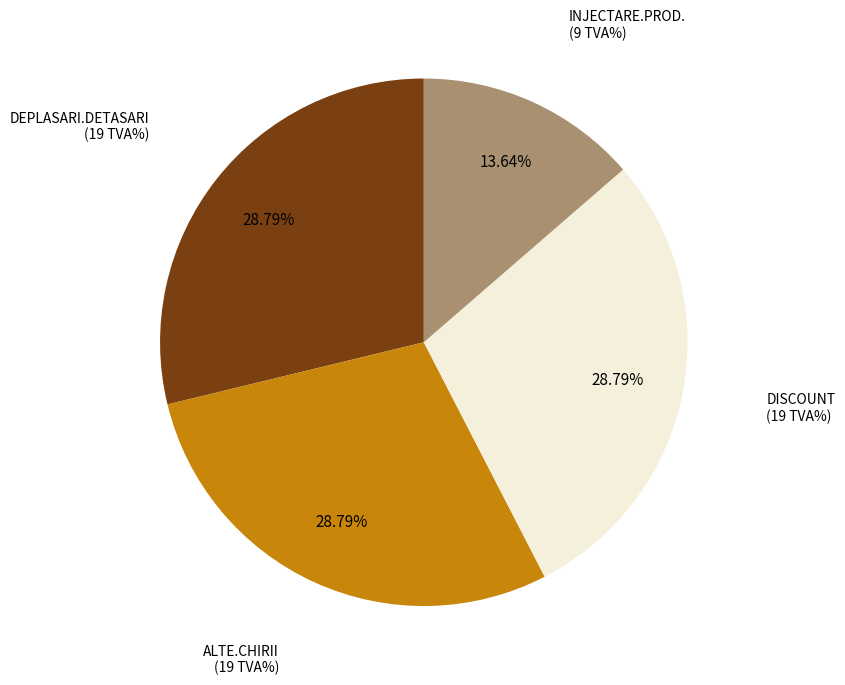

How many slices are in this pie chart?

4